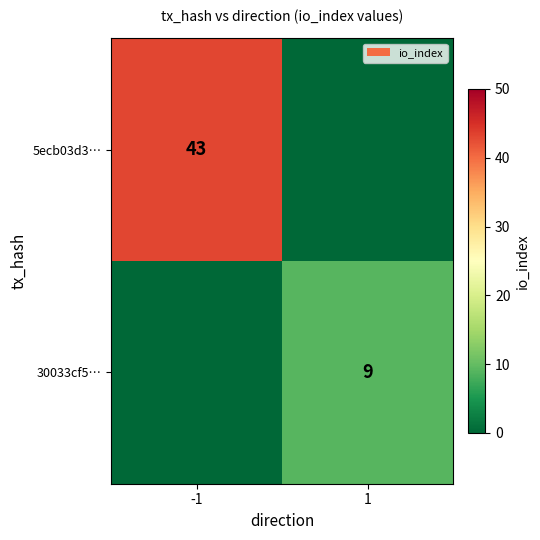

What is the total value across all series at -1?

43